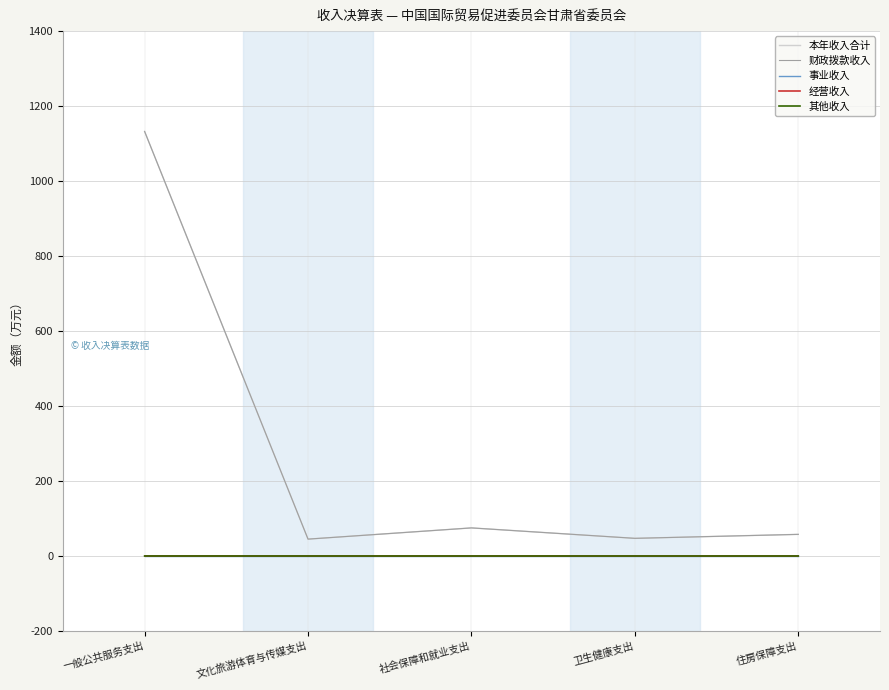

The value of 本年收入合计 at 社会保障和就业支出 is 100.9. True or false?

False